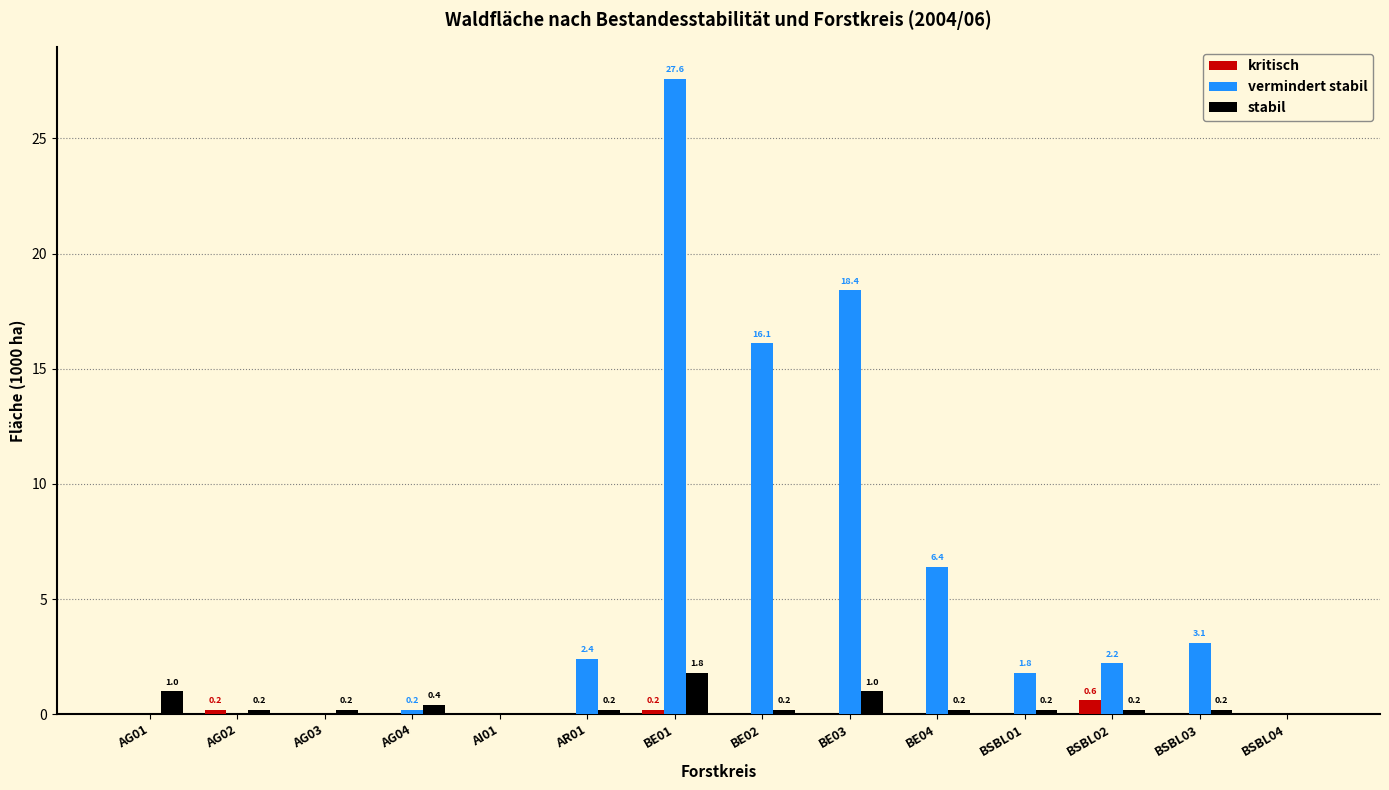

Between AG02 and BSBL01, which series saw the biggest shift?

vermindert stabil